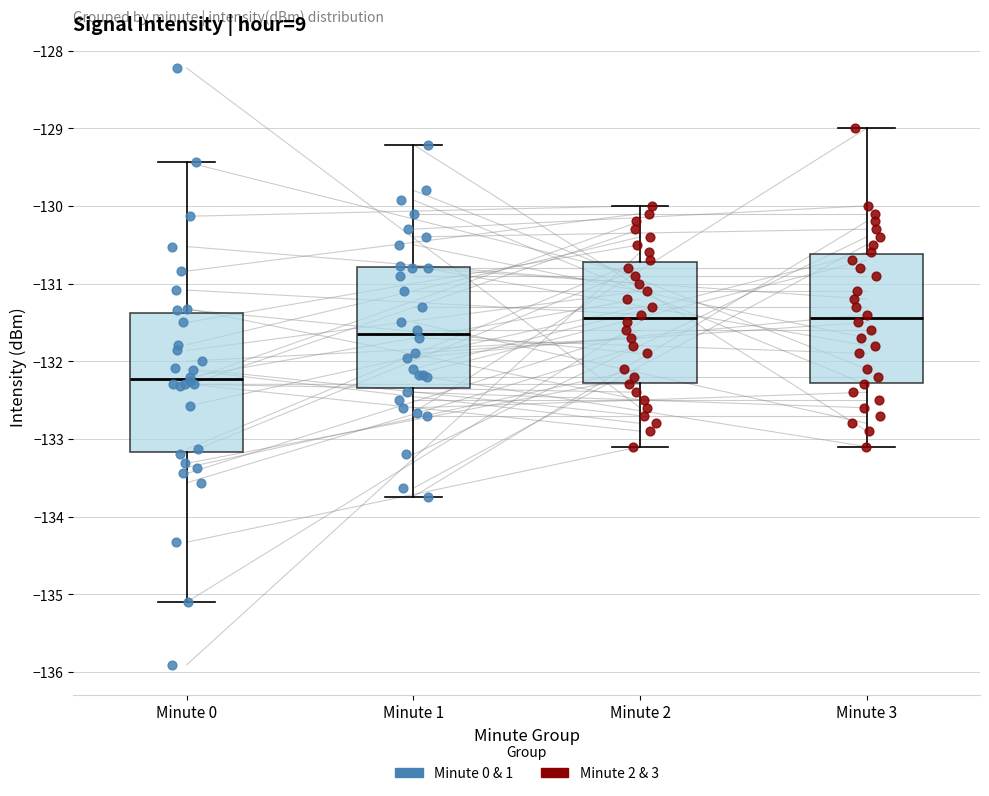

Which box is the tallest, from its lower edge to its upper edge?

Minute 0